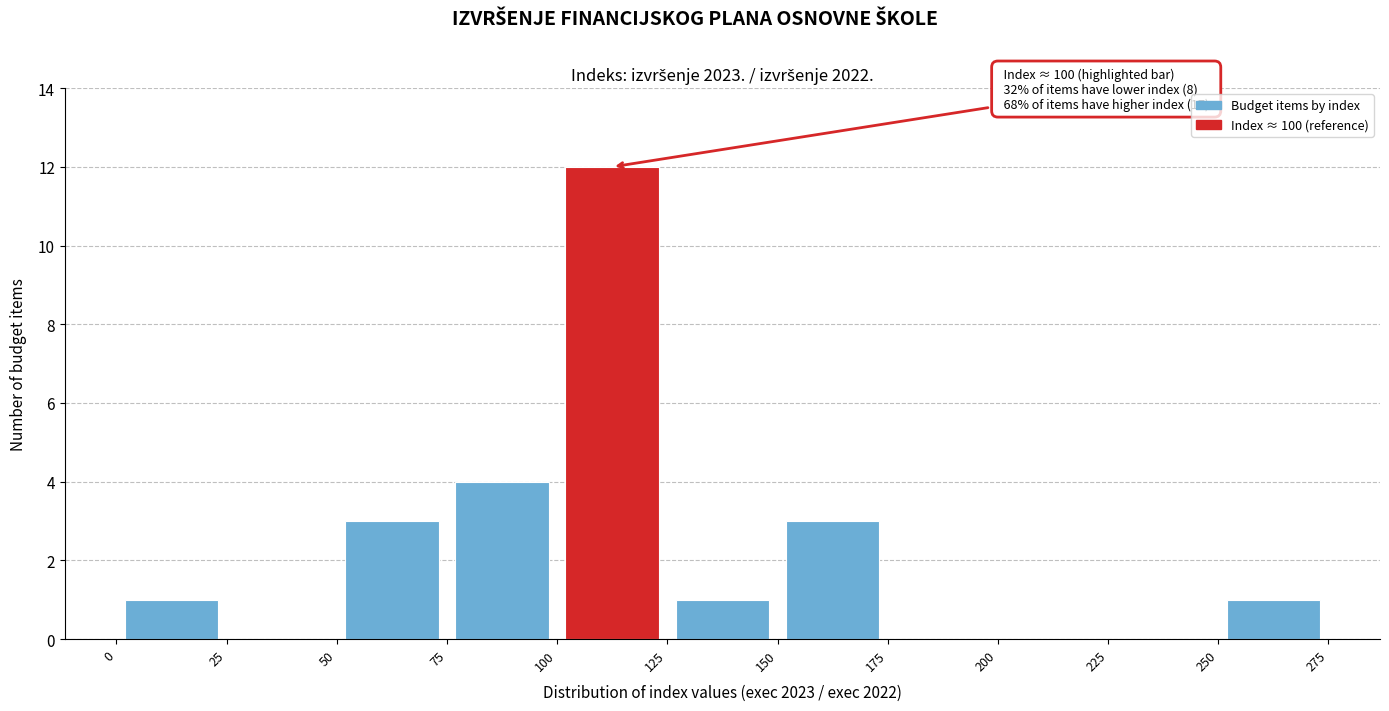

Over which range of the x-axis is the bar tallest?

100 to 125